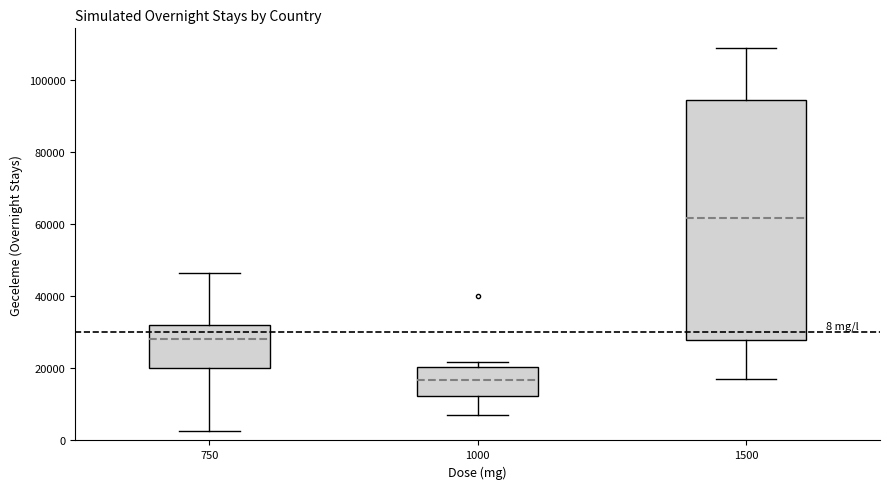

Which box has the highest median line?

1500